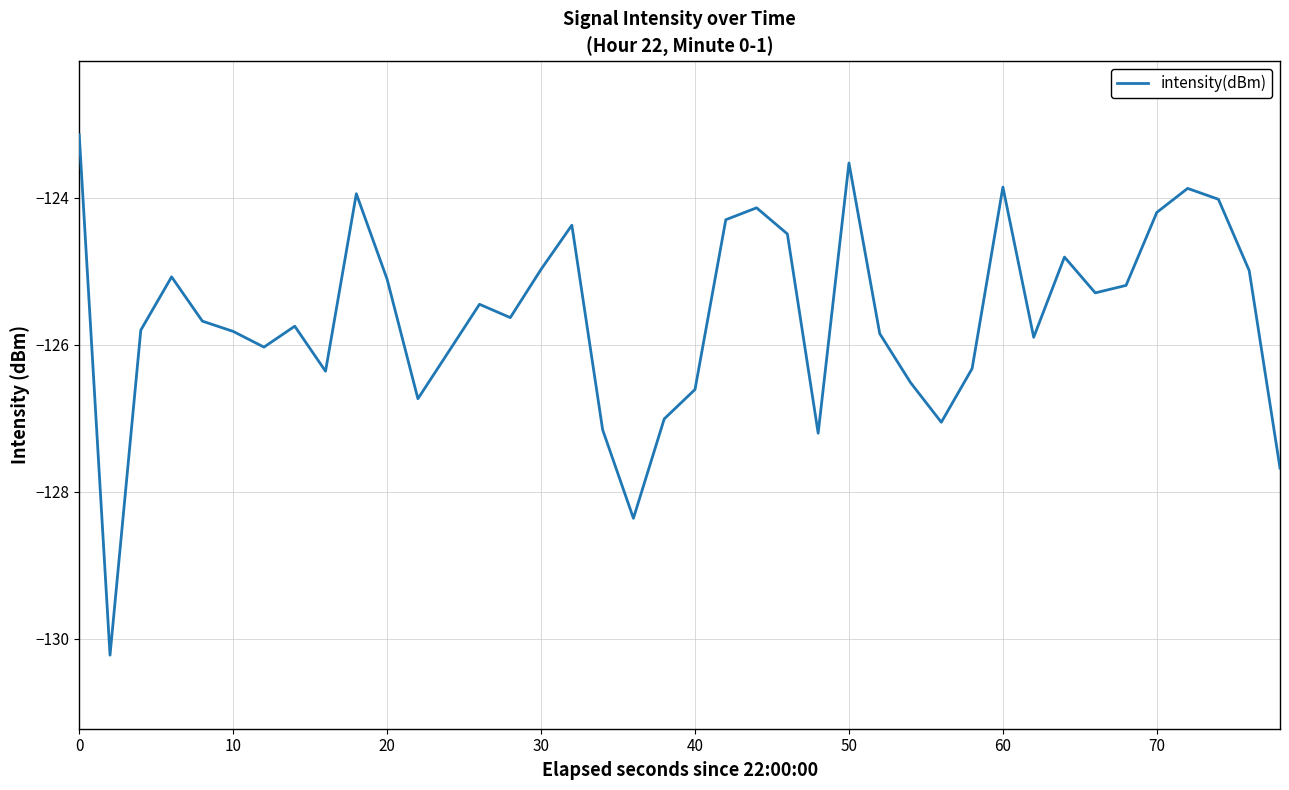

What is the difference between the maximum and minimum values?

7.1